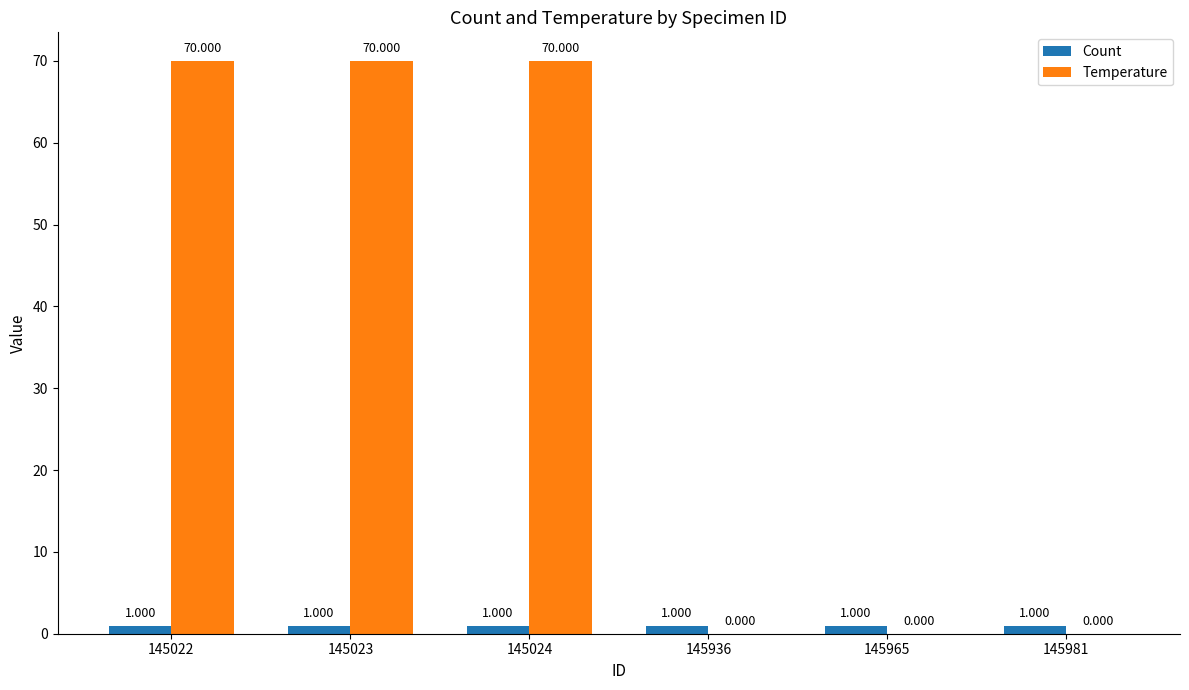

Which series has the widest spread of values?

Temperature